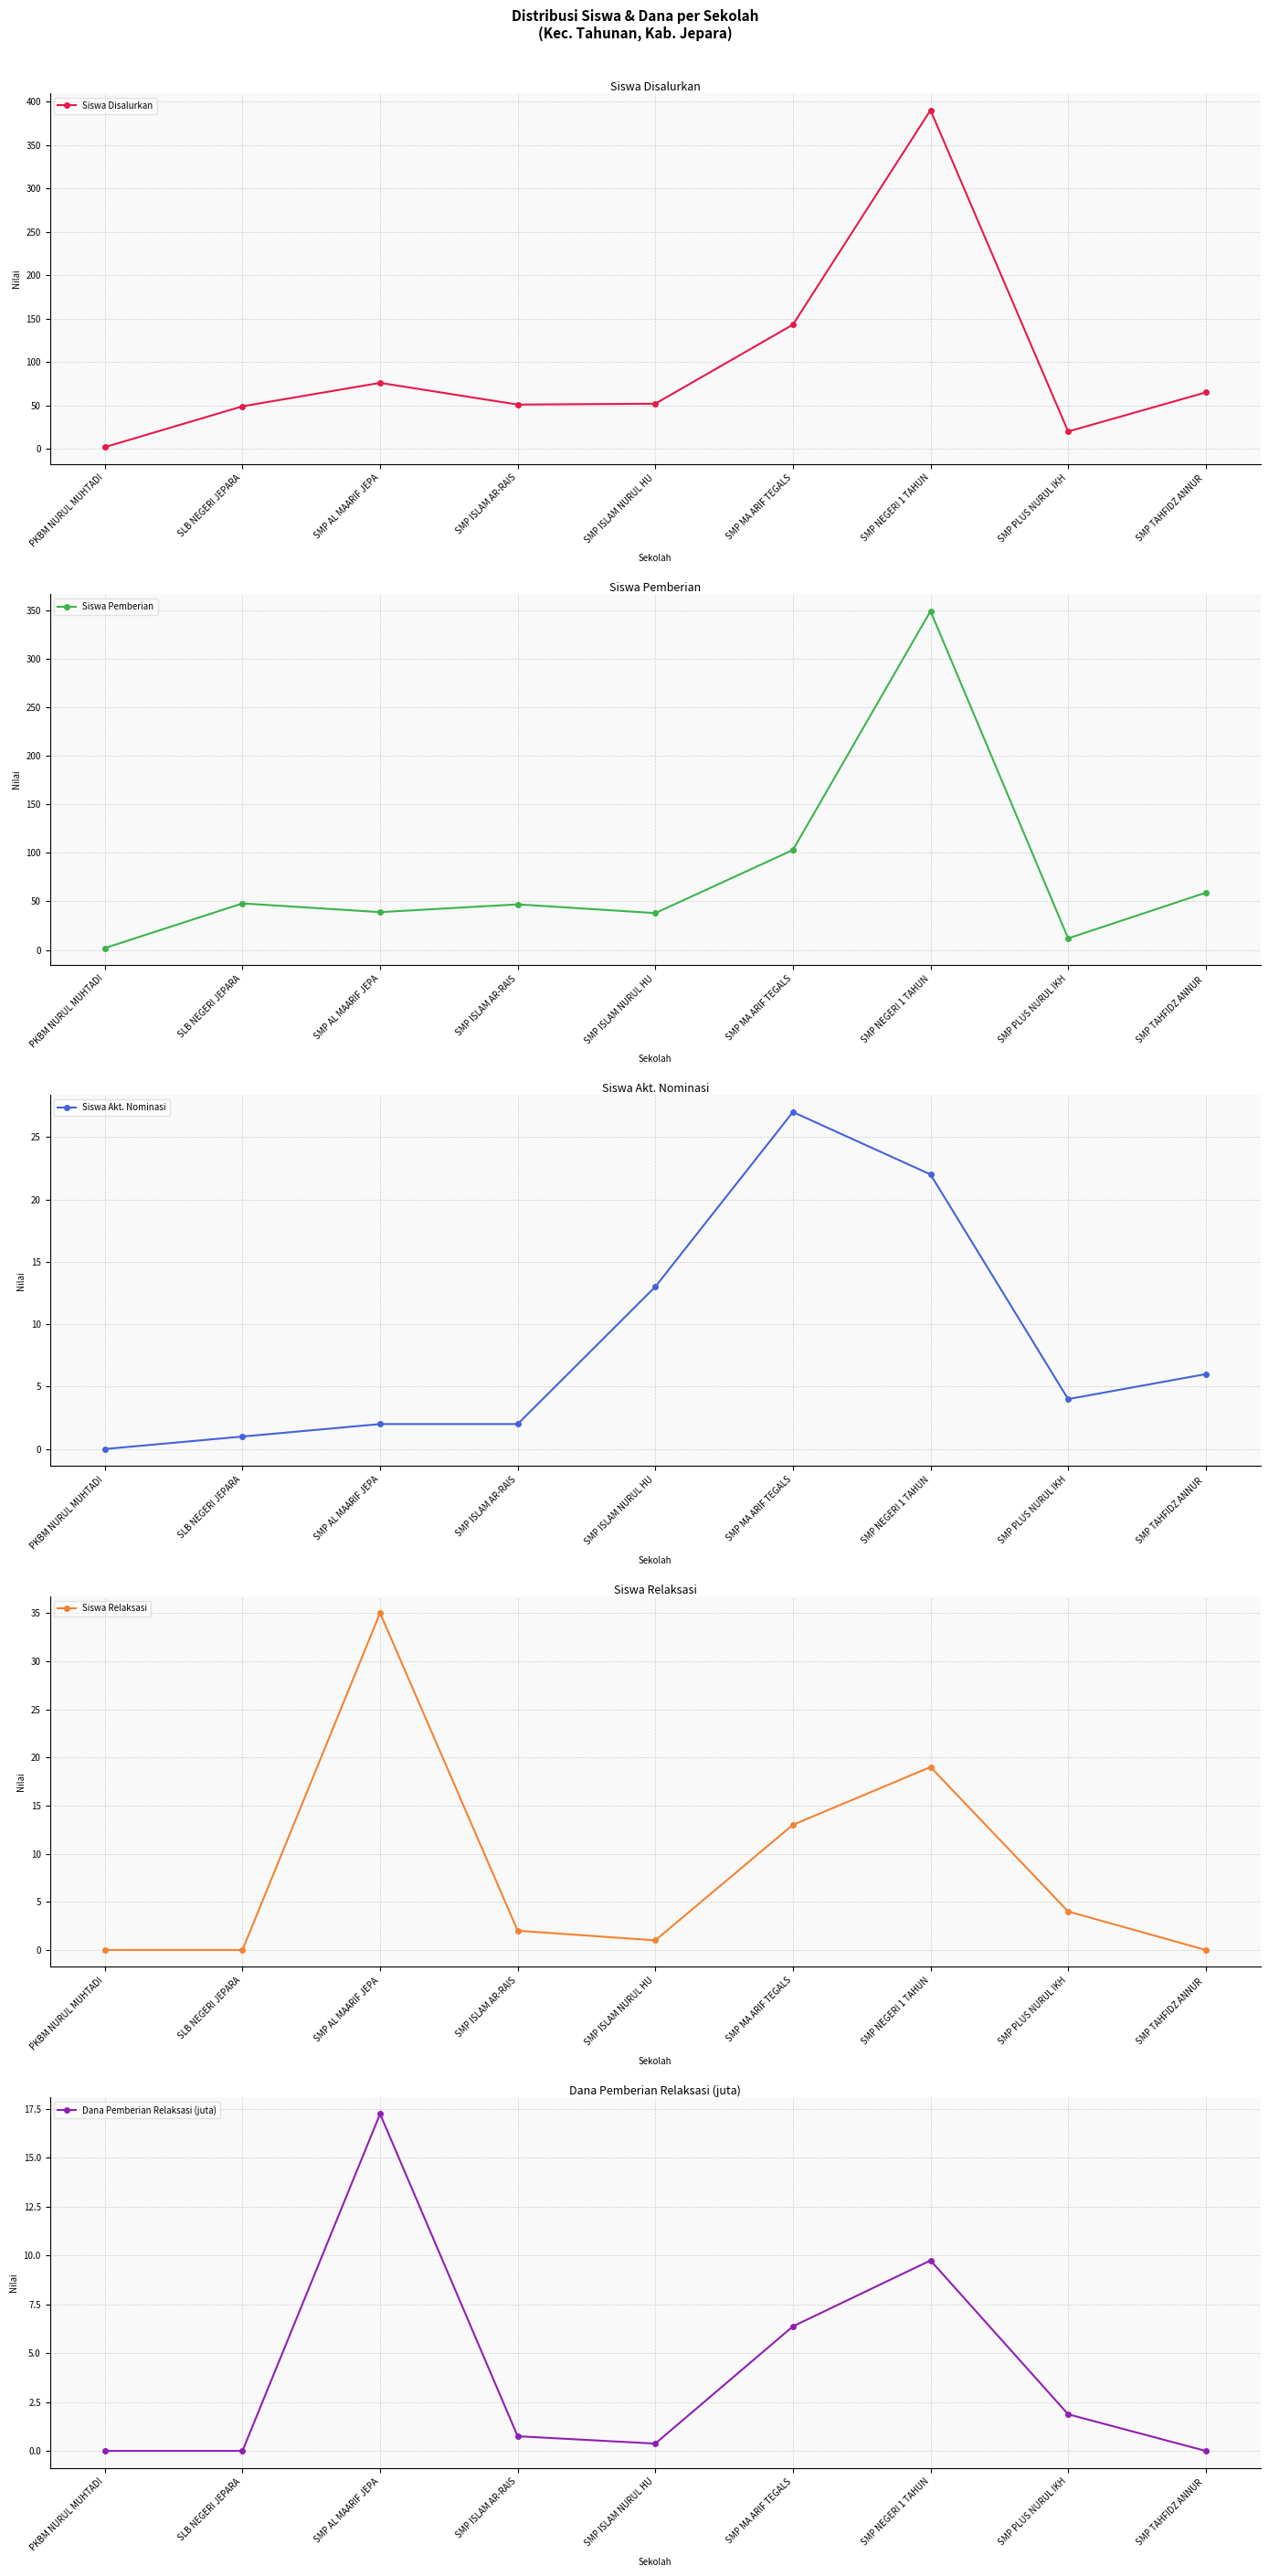

Reading left to right, transcribe all the data shown in this chart.

Siswa Disalurkan: 2.0	49.0	76.0	51.0	52.0	143.0	390.0	20.0	65.0
Siswa Pemberian: 2.0	48.0	39.0	47.0	38.0	103.0	349.0	12.0	59.0
Siswa Akt. Nominasi: 0.0	1.0	2.0	2.0	13.0	27.0	22.0	4.0	6.0
Siswa Relaksasi: 0.0	0.0	35.0	2.0	1.0	13.0	19.0	4.0	0.0
Dana Pemberian Relaksasi (juta): 0.0	0.0	17.2	0.8	0.4	6.4	9.8	1.9	0.0